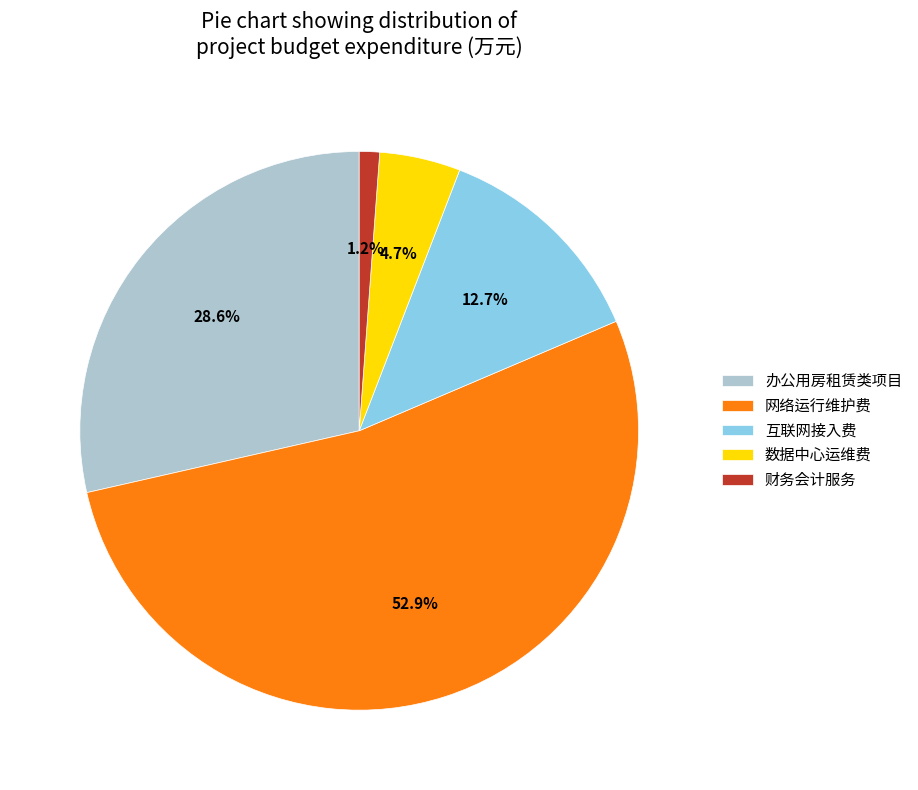

Which slice is the largest?

网络运行维护费